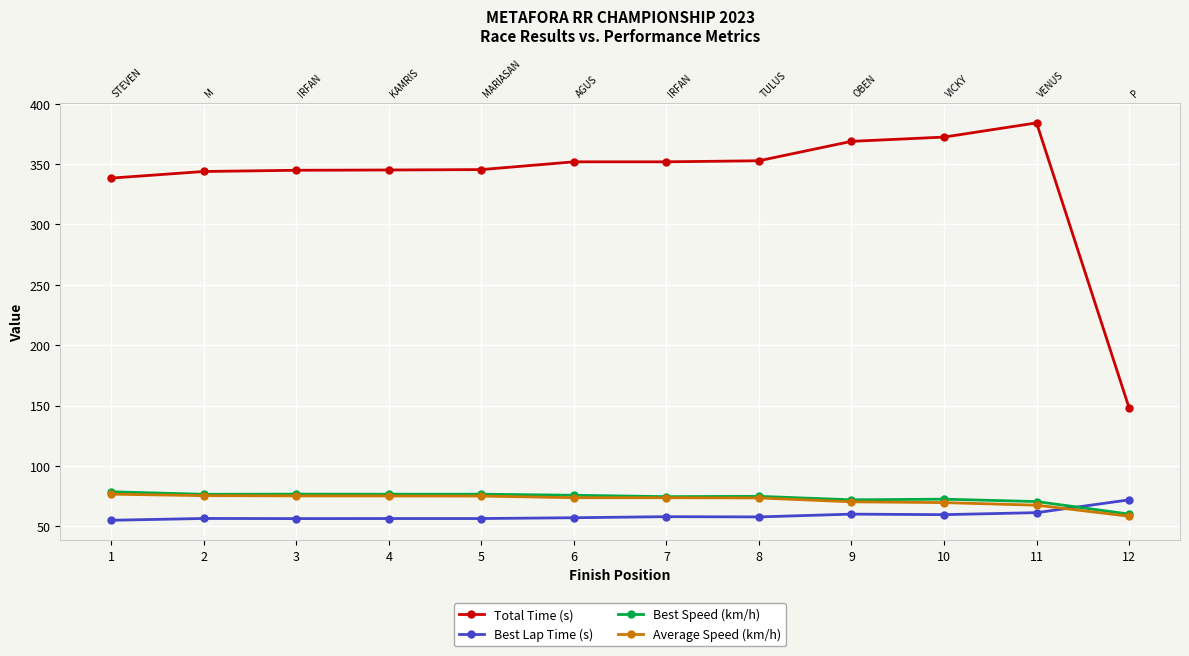

Reading right to left, list all the values displayed in this chart.

Total Time (s): 12=148.1	11=384.1	10=372.4	9=368.9	8=352.8	7=351.9	6=351.9	5=345.5	4=345.1	3=344.9	2=343.9	1=338.4
Best Lap Time (s): 12=71.9	11=61.3	10=59.6	9=60.1	8=57.8	7=58.0	6=57.1	5=56.4	4=56.4	3=56.4	2=56.5	1=55.0
Best Speed (km/h): 12=60.1	11=70.5	10=72.5	9=71.9	8=74.8	7=74.5	6=75.7	5=76.6	4=76.6	3=76.6	2=76.5	1=78.6
Average Speed (km/h): 12=58.3	11=67.5	10=69.6	9=70.3	8=73.5	7=73.7	6=73.7	5=75.0	4=75.1	3=75.2	2=75.4	1=76.6